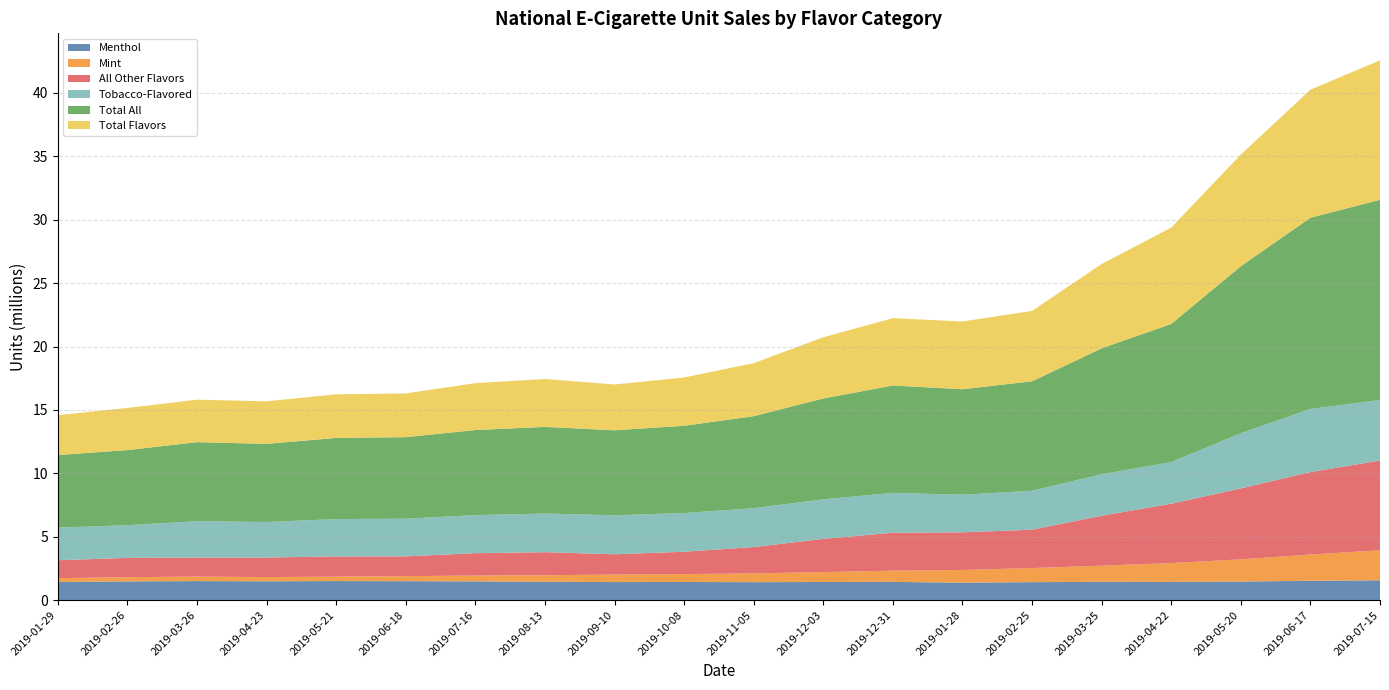

Reading right to left, extract all data points from this chart.

Menthol: 1.6	1.5	1.5	1.4	1.4	1.4	1.4	1.4	1.4	1.4	1.4	1.4	1.4	1.5	1.5	1.5	1.5	1.5	1.5	1.4
Mint: 2.4	2.1	1.8	1.5	1.3	1.1	1.0	0.9	0.8	0.7	0.6	0.6	0.5	0.5	0.4	0.4	0.3	0.4	0.3	0.3
All Other Flavors: 7.1	6.5	5.6	4.7	3.9	3.0	3.0	3.0	2.6	2.1	1.8	1.6	1.8	1.8	1.6	1.6	1.5	1.5	1.5	1.4
Tobacco-Flavored: 4.8	5.0	4.4	3.3	3.3	3.1	3.0	3.1	3.1	3.1	3.1	3.1	3.0	3.0	3.0	2.9	2.8	2.9	2.6	2.6
Total All: 15.8	15.1	13.2	10.9	9.9	8.6	8.3	8.5	8.0	7.3	6.9	6.7	6.8	6.7	6.4	6.4	6.2	6.2	5.9	5.7
Total Flavors: 11.0	10.1	8.8	7.6	6.7	5.6	5.3	5.3	4.8	4.2	3.8	3.6	3.8	3.7	3.4	3.4	3.4	3.4	3.3	3.1